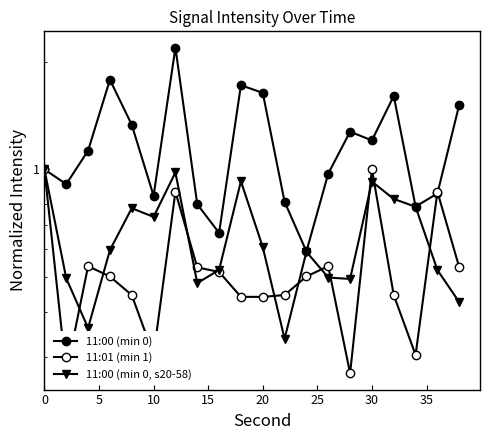

What is the value of the 11:00 (min 0) point at the 19th from the left?

0.9